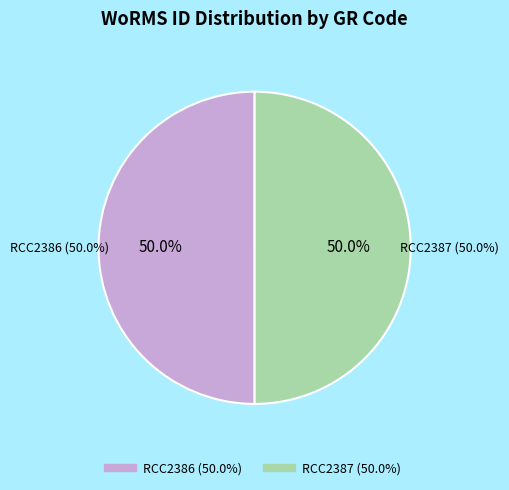

What percentage do RCC2387 and RCC2386 together represent?

100.0%